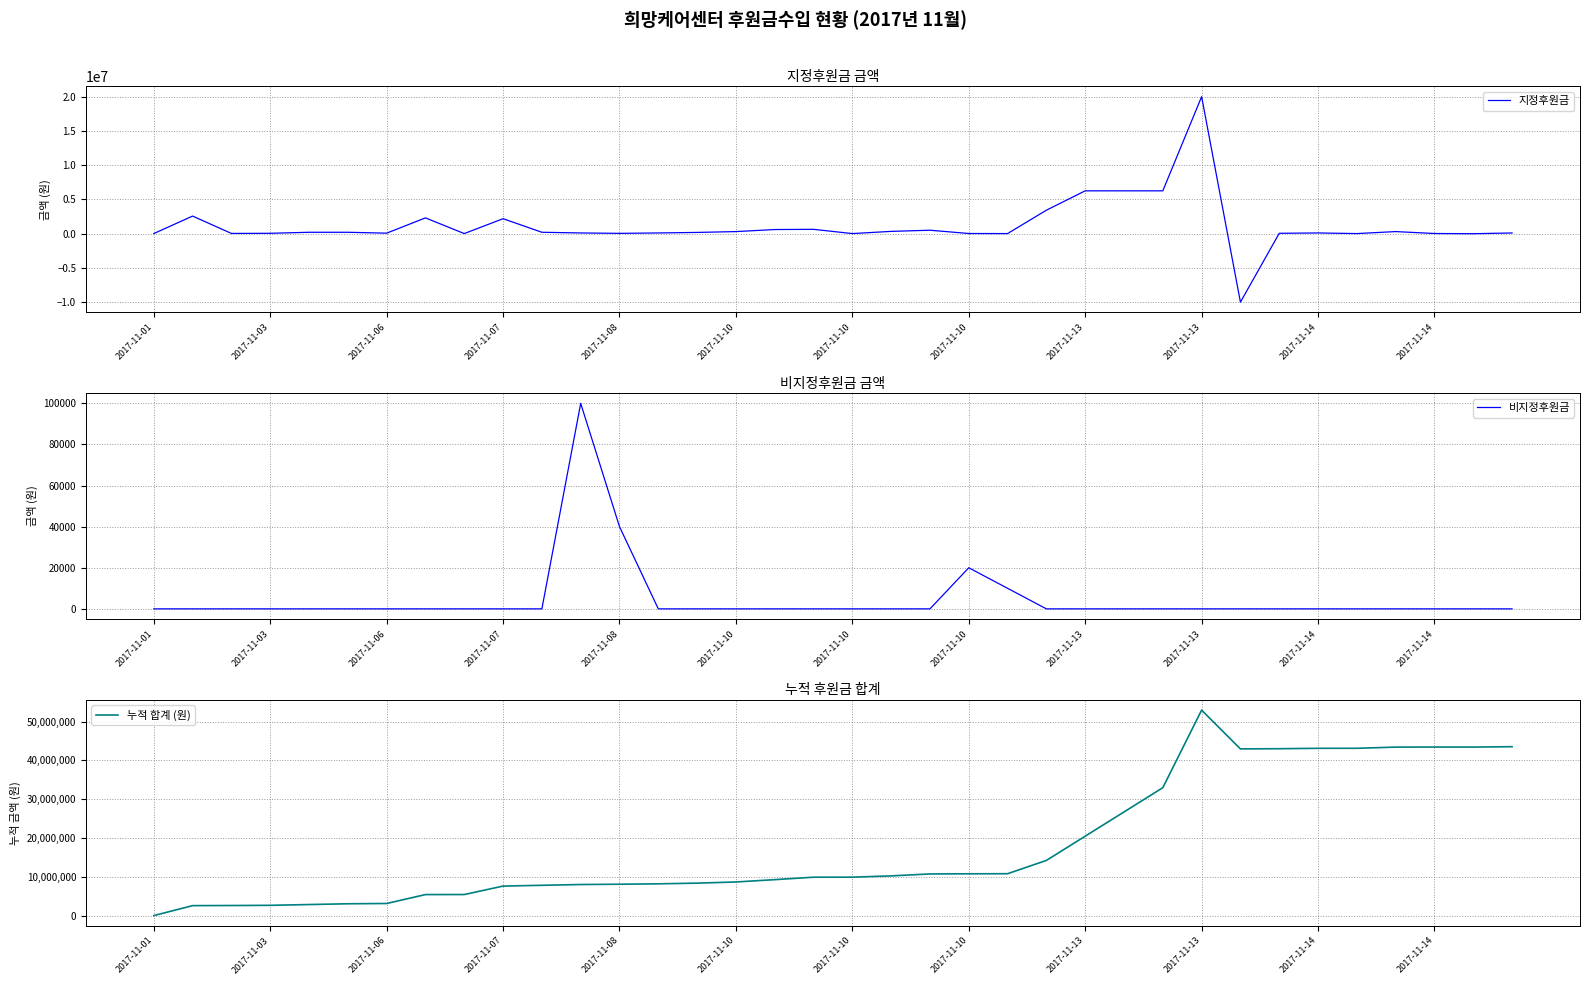

Which series has the largest total across all categories?

누적 합계 (원)